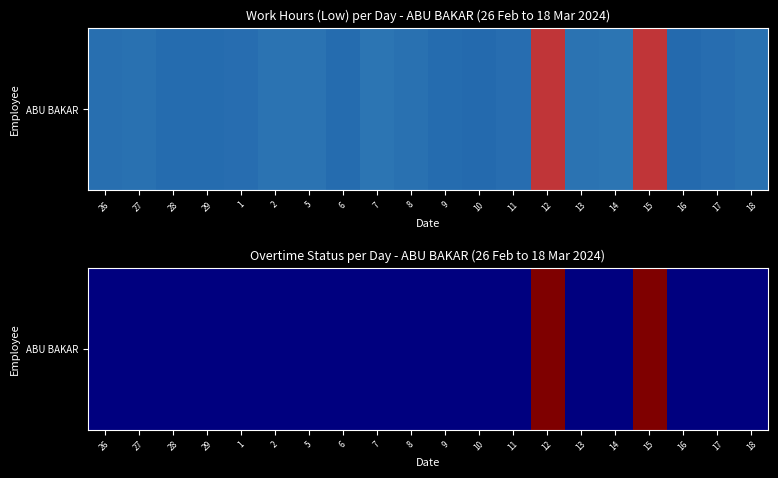

True or false: the data shows -7 at 14.

False